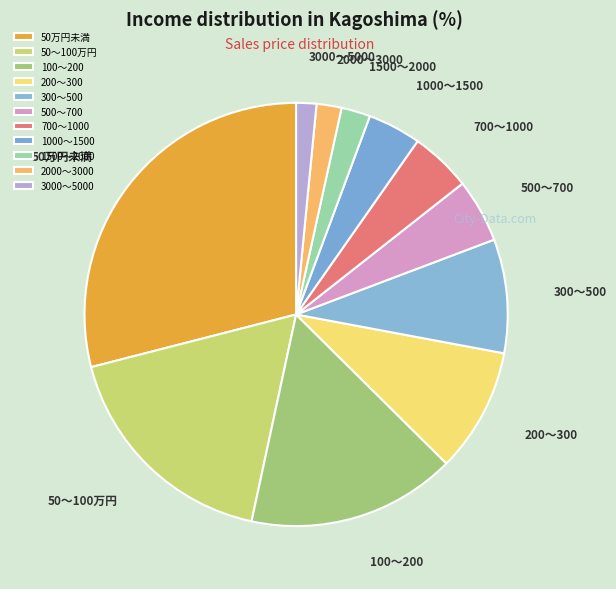

Is 100～200 the majority of the pie?

No